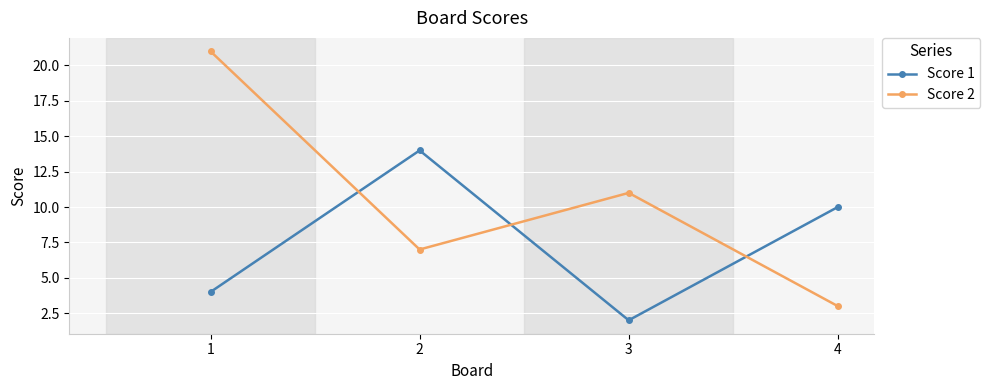

What is the average value of the Score 1 series?

8